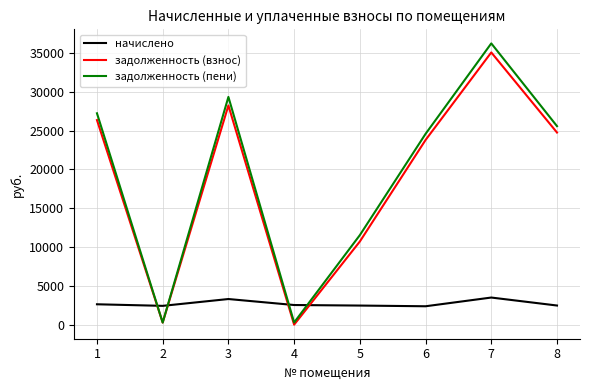

What is the total value across all series at 7?

74831.0